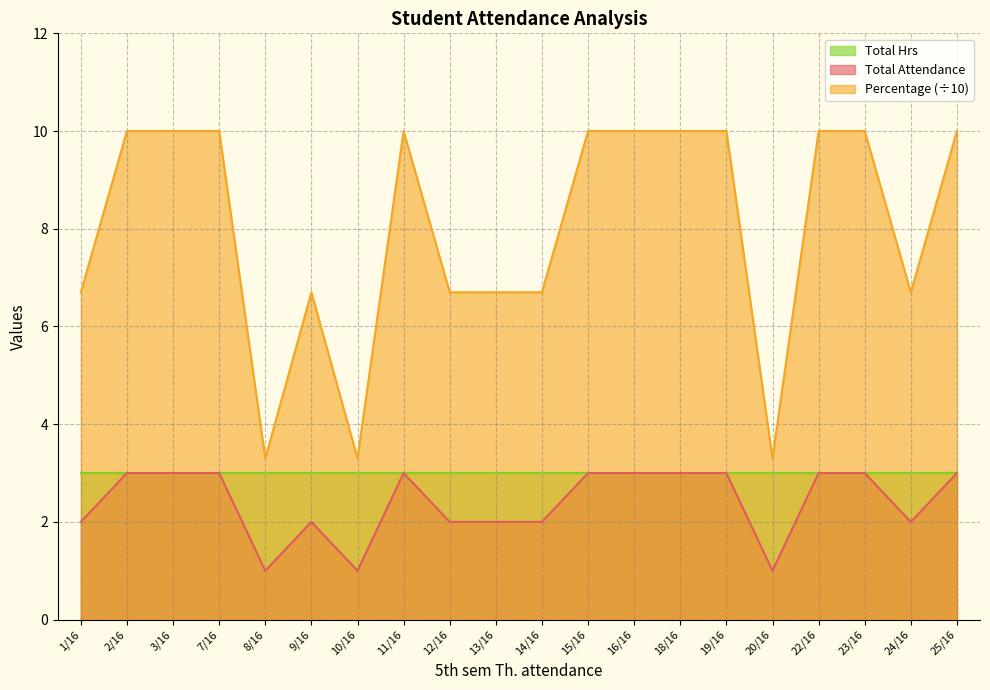

True or false: Percentage has a value of 3.8 at 18/16.

False